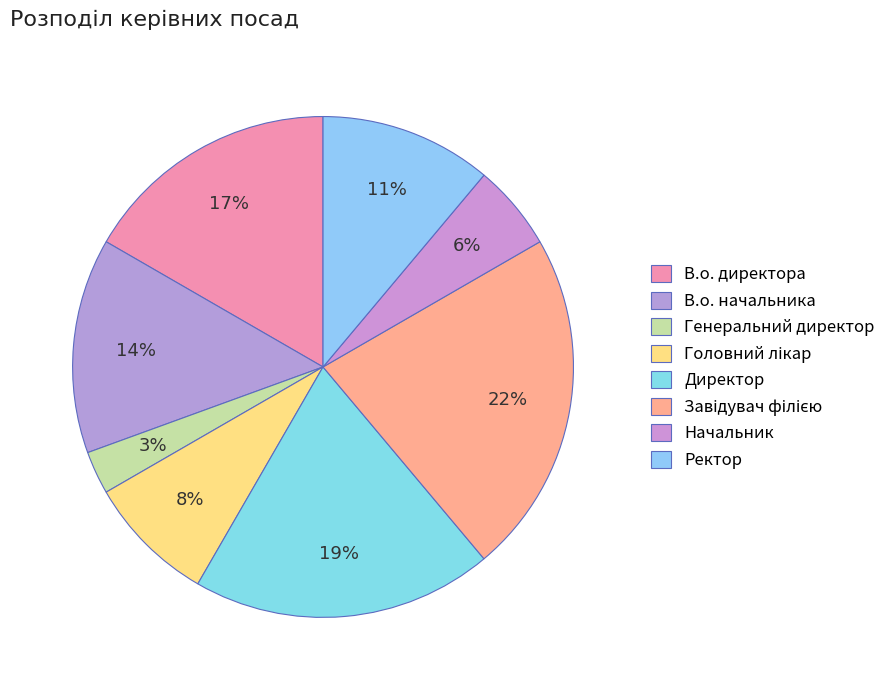

To the nearest percent, what is the difference between the Завідувач філією and Директор slice percentages?

3%